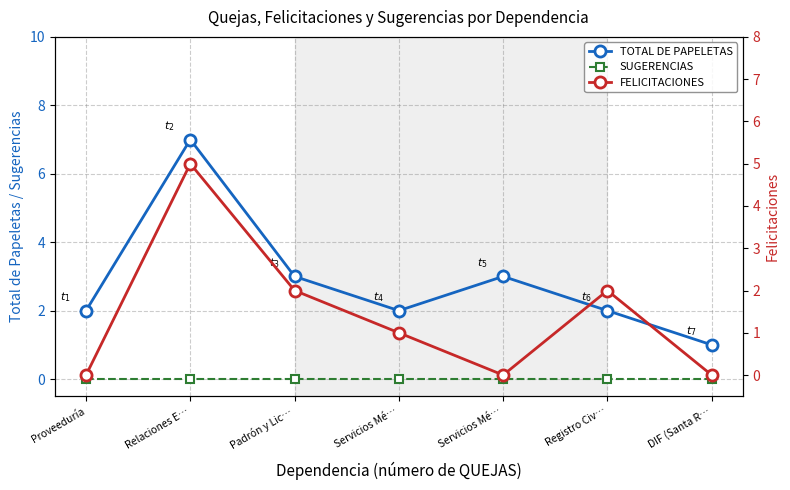

True or false: TOTAL DE PAPELETAS and FELICITACIONES intersect in this chart.

False